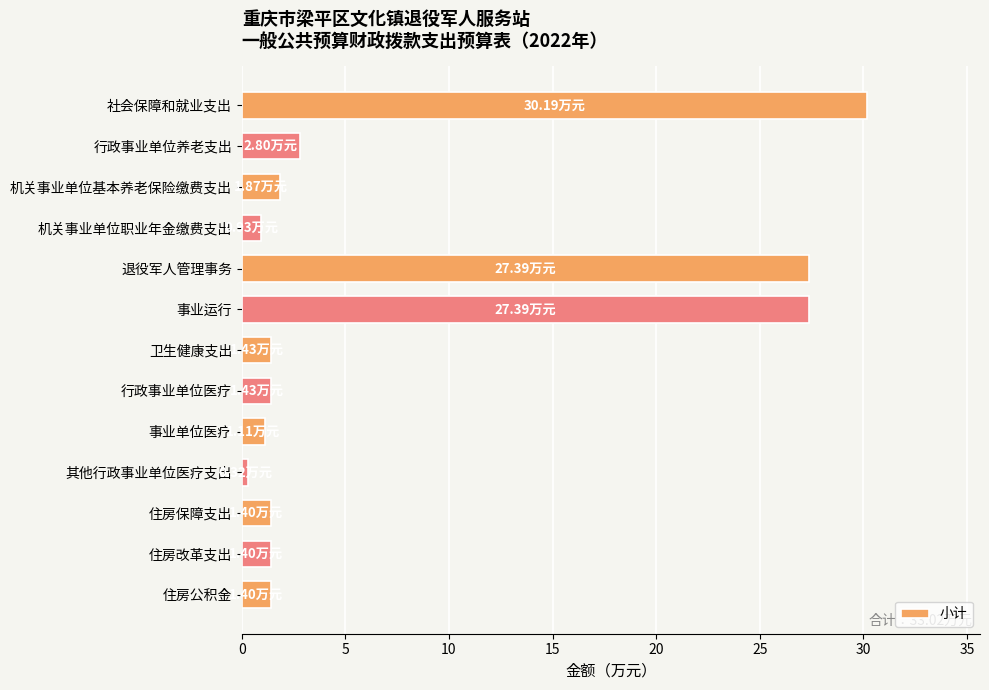

What is the average value?

7.6